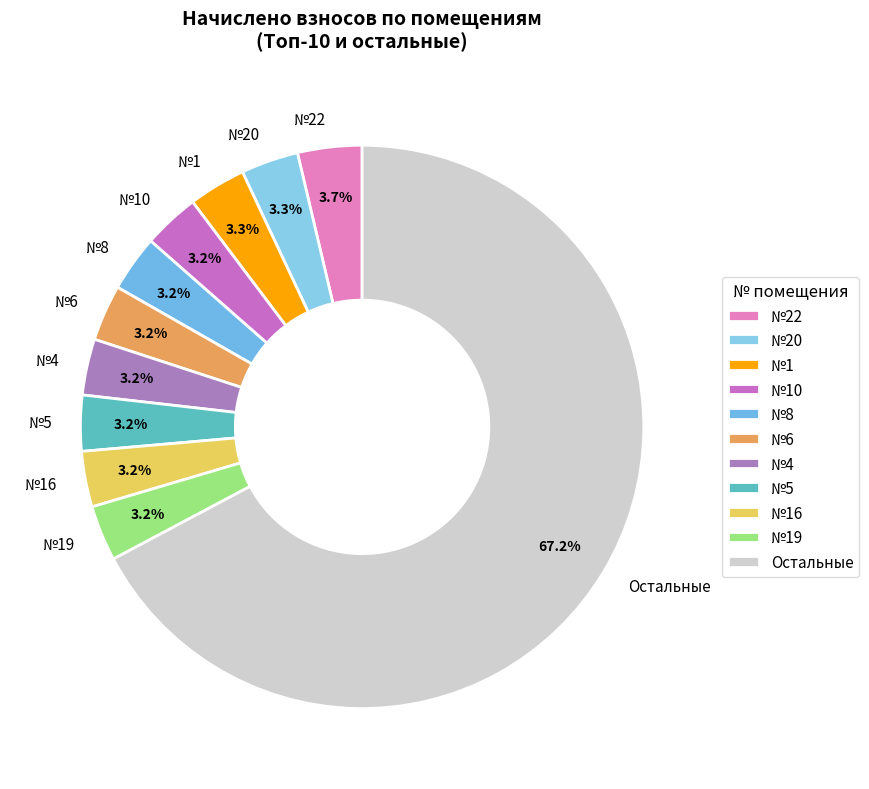

How much of the chart is everything except №16?

96.8%